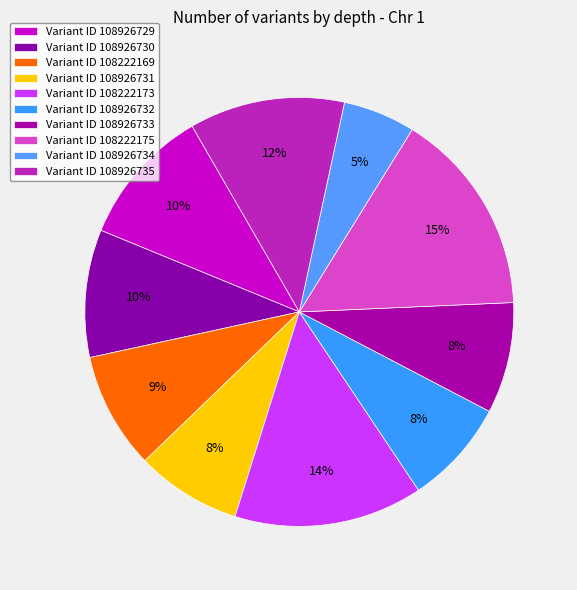

Which slice is the largest?

108222175